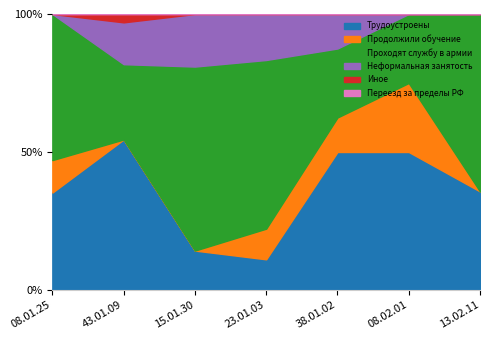

What is the label of the 6th point from the right?

43.01.09